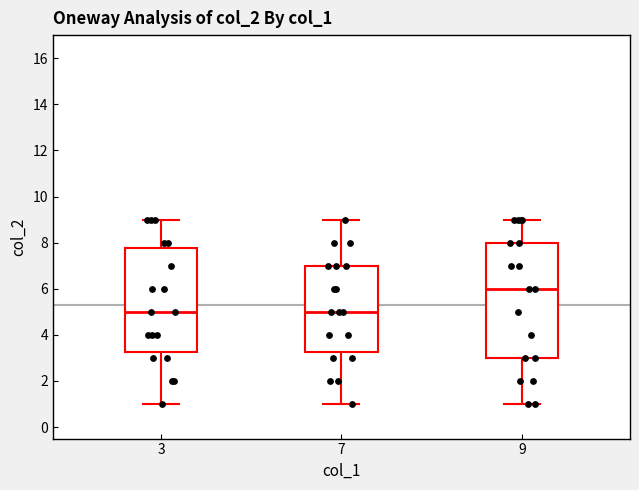

Reading left to right, read every box against the y-axis: the position of its median line, the range the box covers, and the ends of its whiskers. The values are not printed on the chart, so give them approximately, as read against the axis.

3: median 5.0, box 3.2 to 7.8, whiskers 1.0 to 9.0
7: median 5.0, box 3.2 to 7.0, whiskers 1.0 to 9.0
9: median 6.0, box 3.0 to 8.0, whiskers 1.0 to 9.0